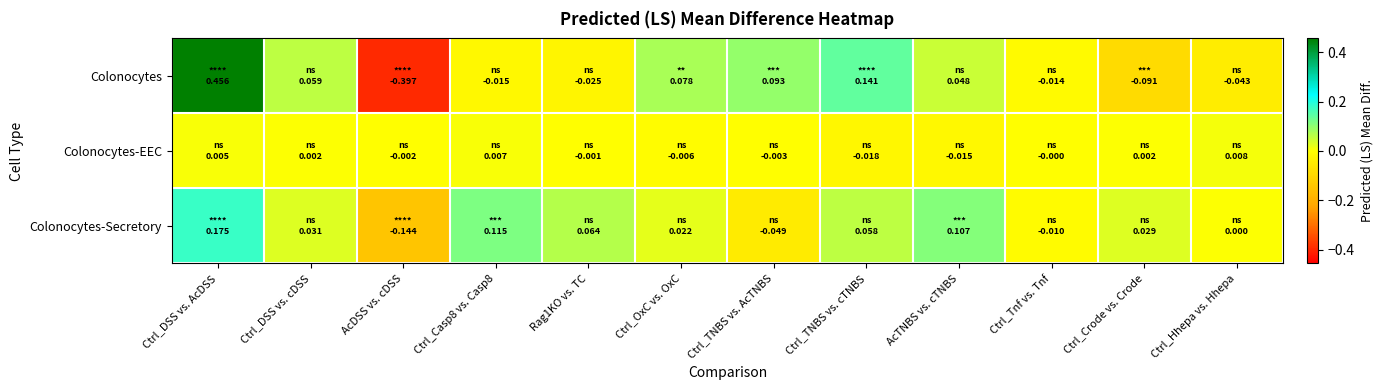

What is the total value across all series at Ctrl_OxC vs. OxC?

0.1